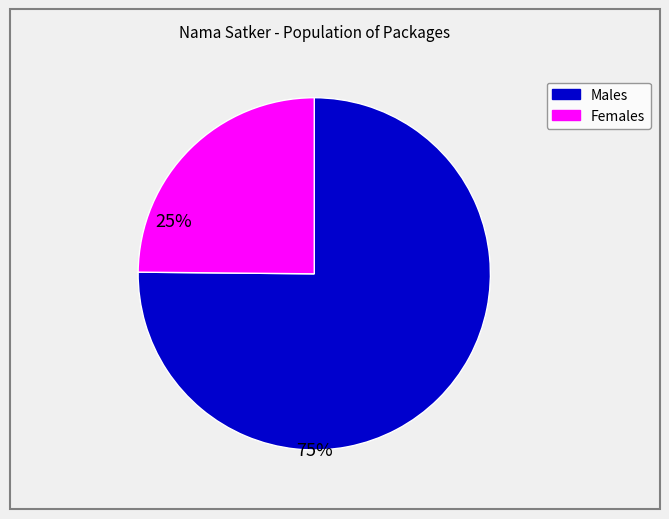

Is it true that Females is 17% of the pie?

False